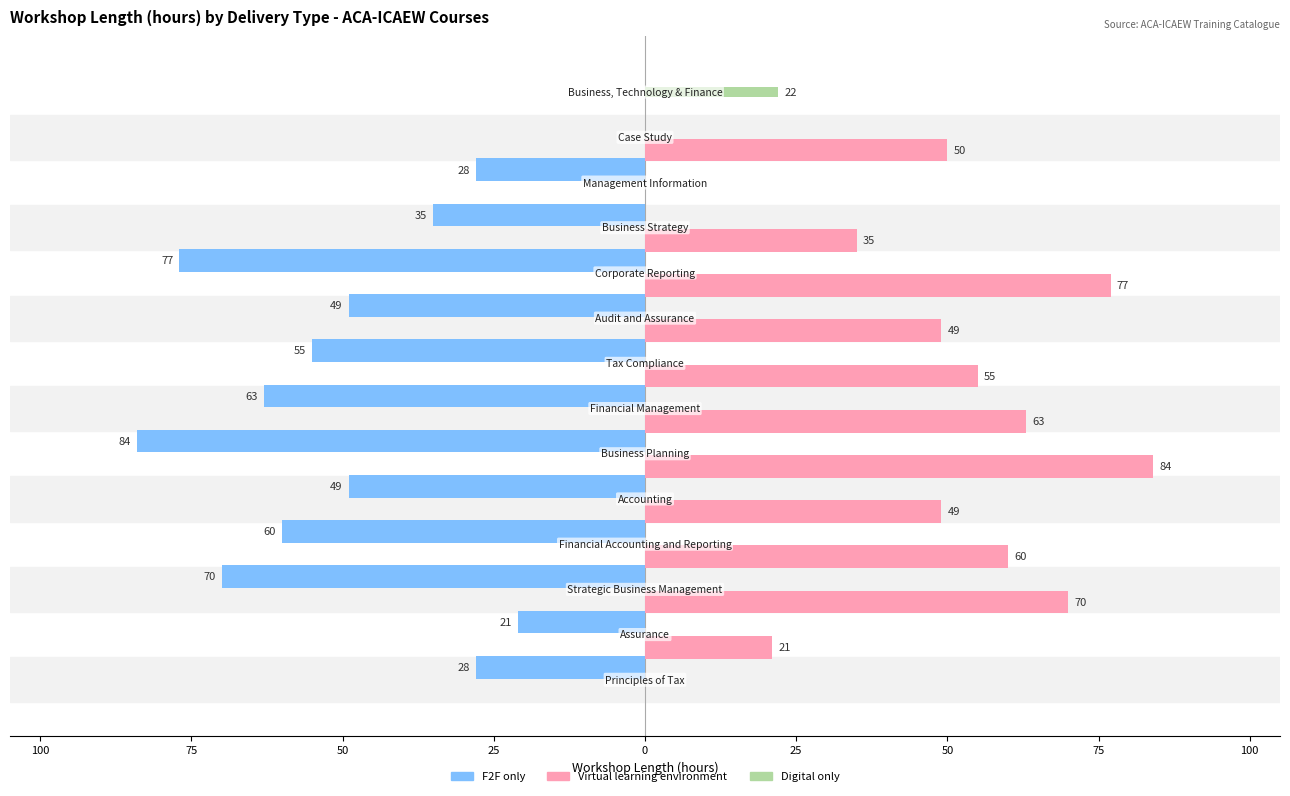

At how many categories does at least one series exceed 48?

9